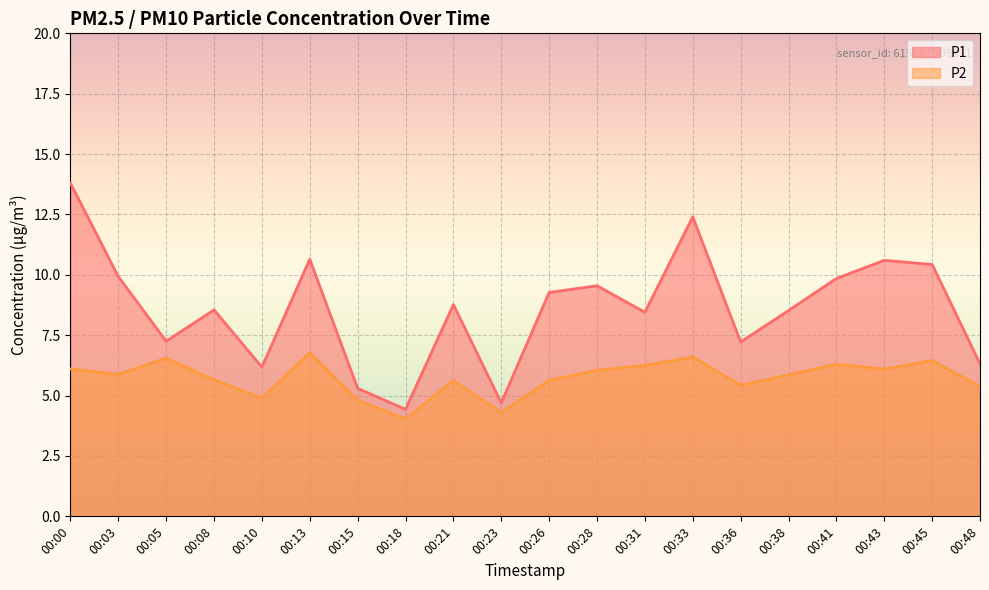

True or false: P1 has more than 1 interior local peaks.

True